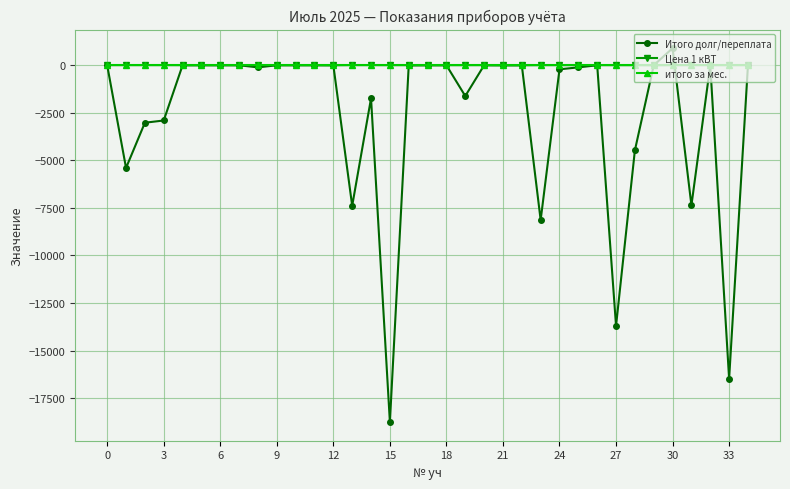

True or false: Итого долг/переплата has more than 1 interior local peaks.

True